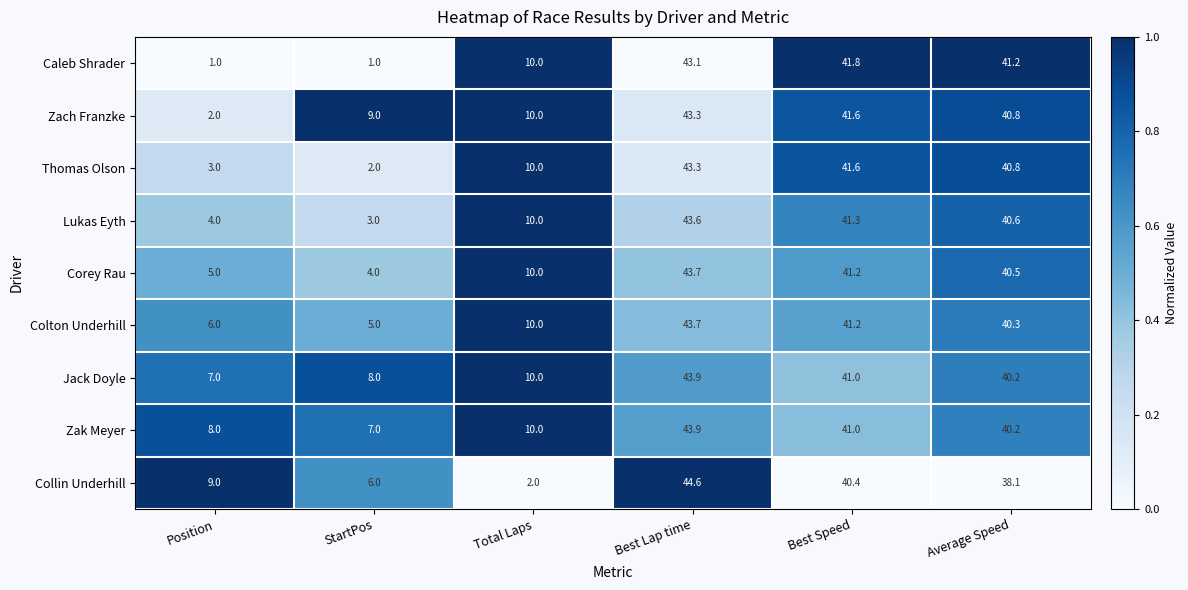

What is the difference between the maximum and second lowest values in the Zak Meyer series?

35.9